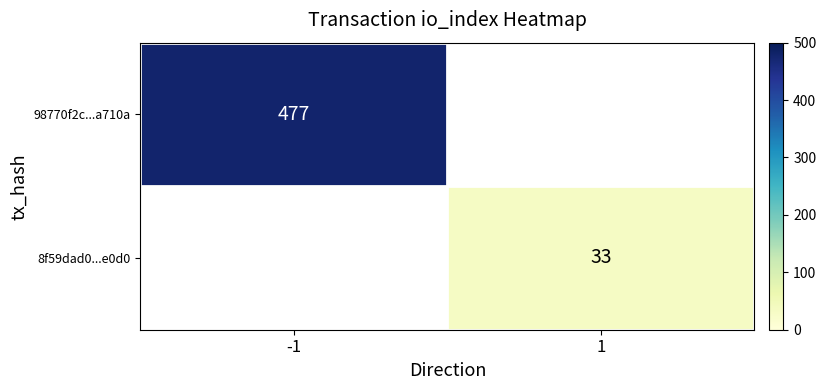

The 98770f2c...a710a series shows 197.0 at -1. True or false?

False